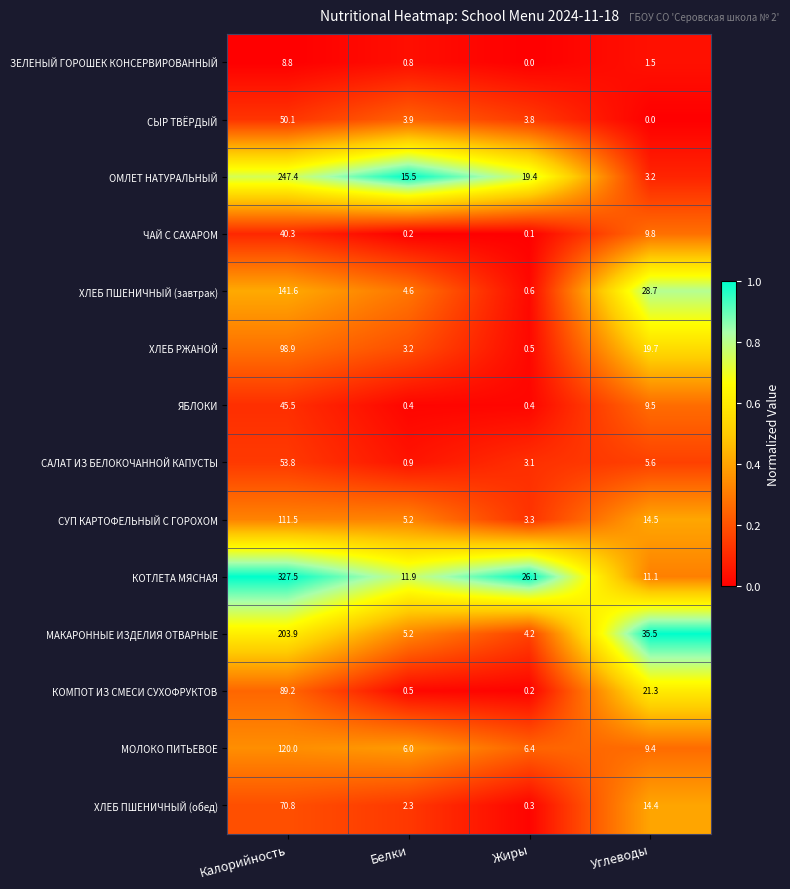

Is it true that ЗЕЛЕНЫЙ ГОРОШЕК КОНСЕРВИРОВАННЫЙ equals 1.5 at Углеводы?

True